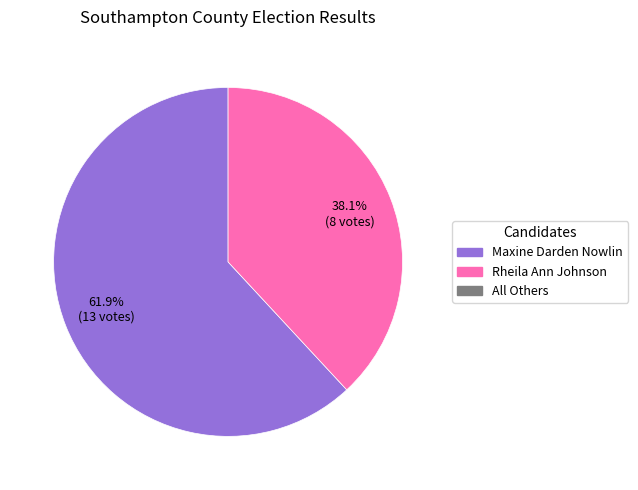

Does any single category account for the majority?

Yes